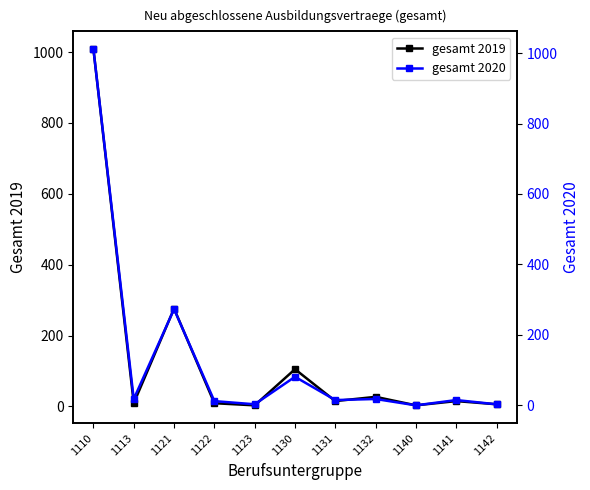

What is the difference between the highest and lowest values at 1130?

24